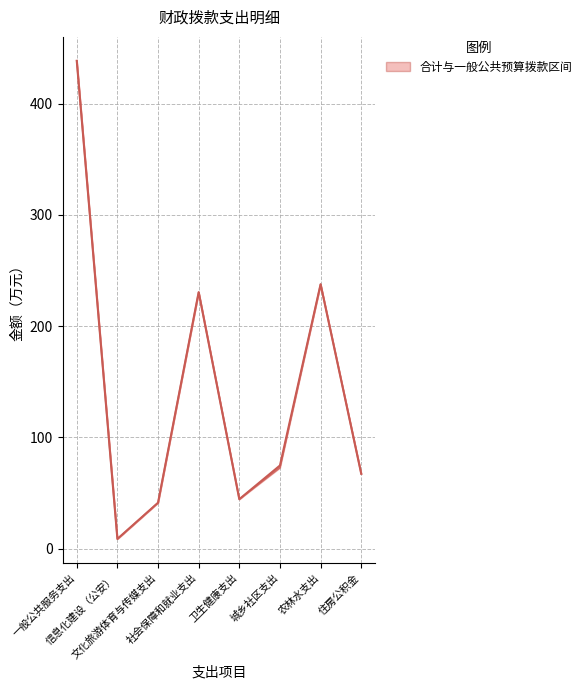

At which category does the chart reach its minimum across all series?

信息化建设（公安）